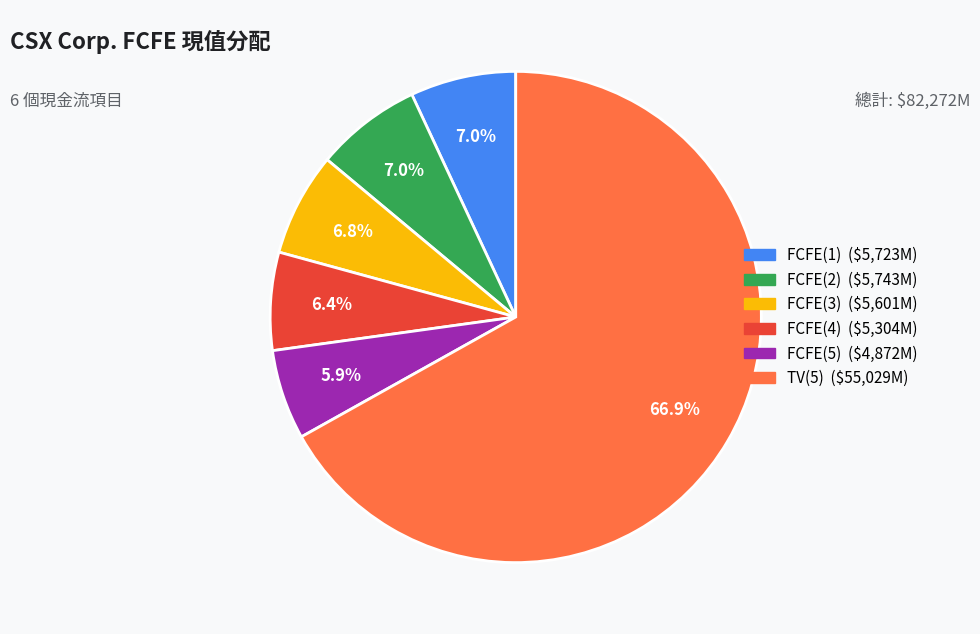

Count the number of slices in the pie.

6